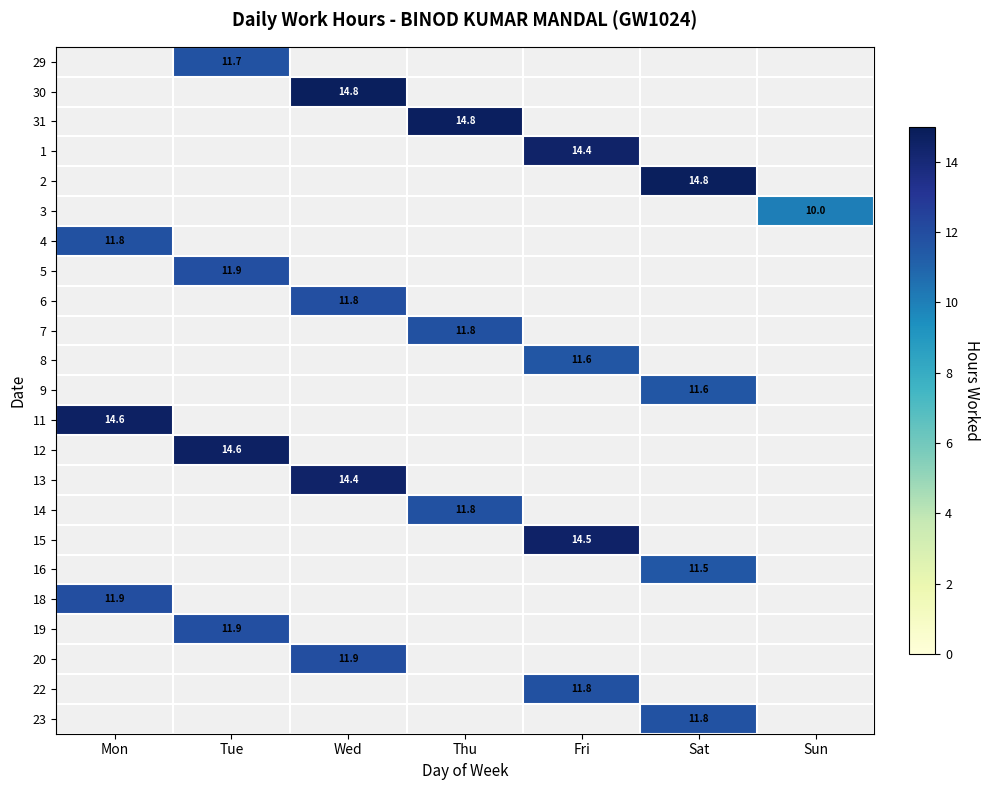

Count the number of data series in this chart.

23